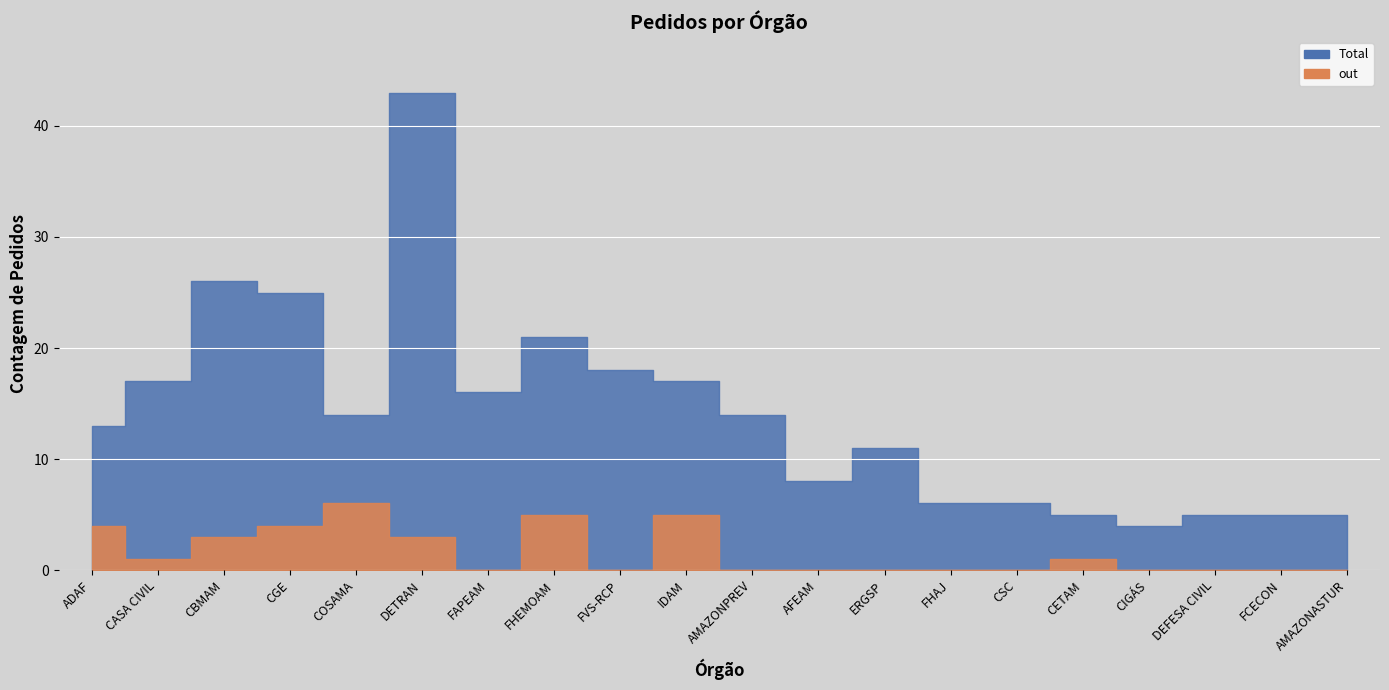

Reading right to left, what are all the values shown in this chart?

Total: AMAZONASTUR=5	FCECON=5	DEFESA CIVIL=5	CIGÁS=4	CETAM=5	CSC=6	FHAJ=6	ERGSP=11	AFEAM=8	AMAZONPREV=14	IDAM=17	FVS-RCP=18	FHEMOAM=21	FAPEAM=16	DETRAN=43	COSAMA=14	CGE=25	CBMAM=26	CASA CIVIL=17	ADAF=13
out: AMAZONASTUR=0	FCECON=0	DEFESA CIVIL=0	CIGÁS=0	CETAM=1	CSC=0	FHAJ=0	ERGSP=0	AFEAM=0	AMAZONPREV=0	IDAM=5	FVS-RCP=0	FHEMOAM=5	FAPEAM=0	DETRAN=3	COSAMA=6	CGE=4	CBMAM=3	CASA CIVIL=1	ADAF=4